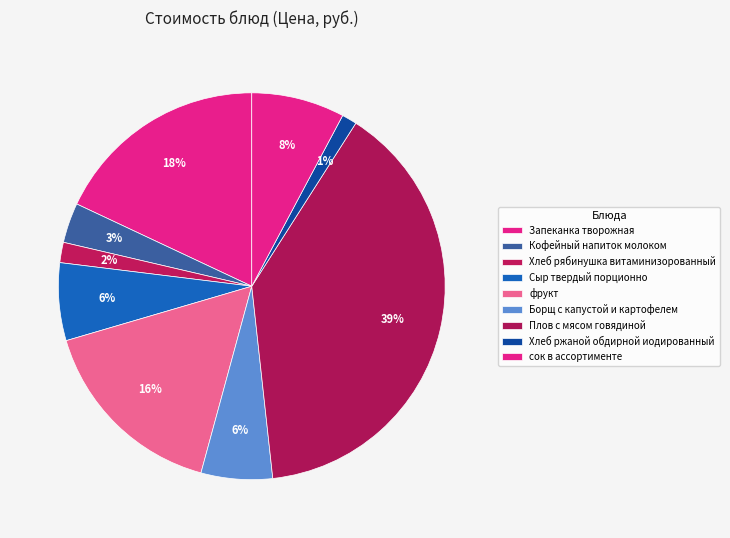

Is it true that Хлеб рябинушка витаминизорованный is 1% of the pie?

False